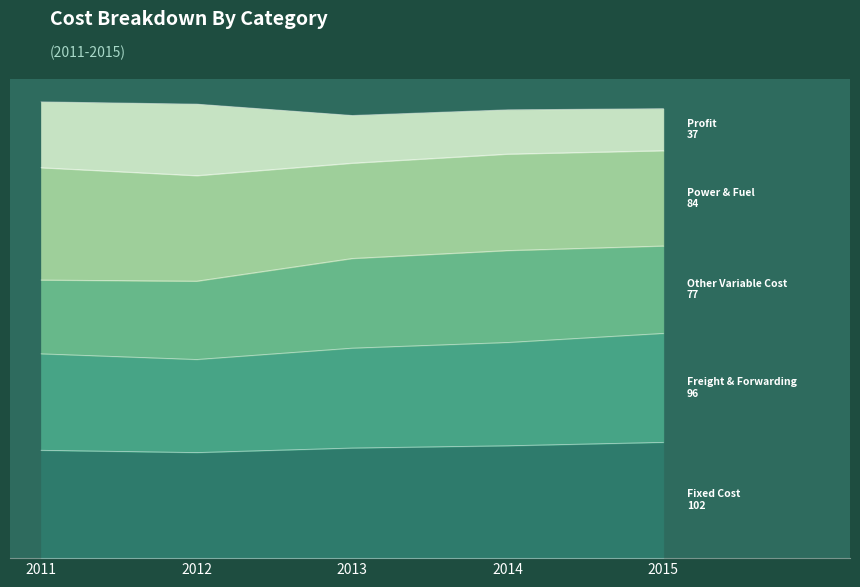

True or false: Profit and Freight & Forwarding cross at least once.

False